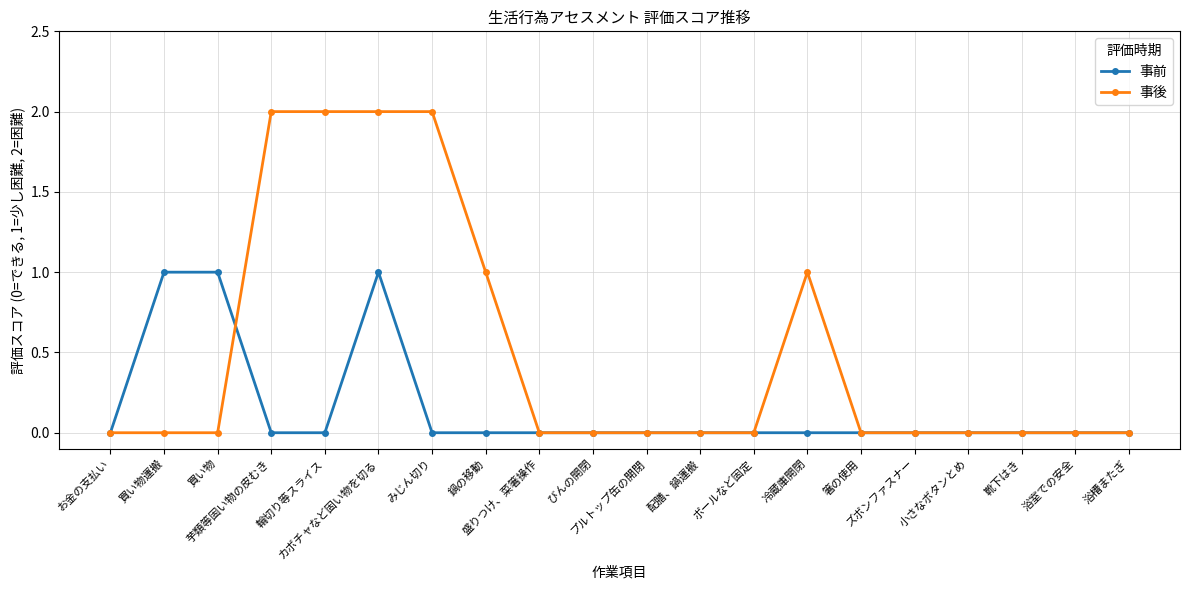

True or false: 事後 has more than 0 points higher than both neighbors.

True